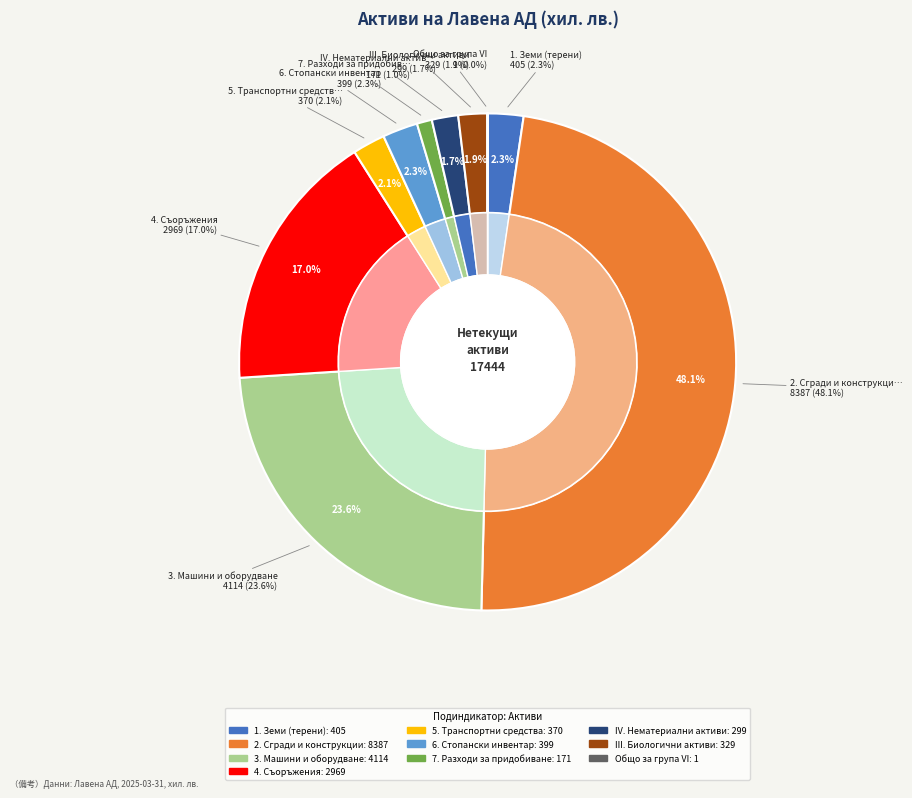

What is the largest slice in the pie chart?

2. Сгради и конструкции